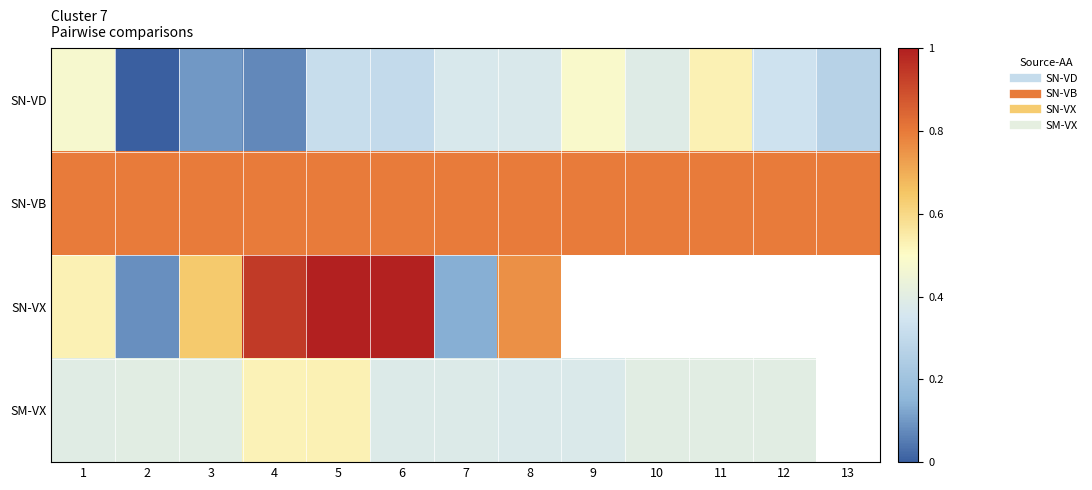

At which category is the sum across all series the highest?

5